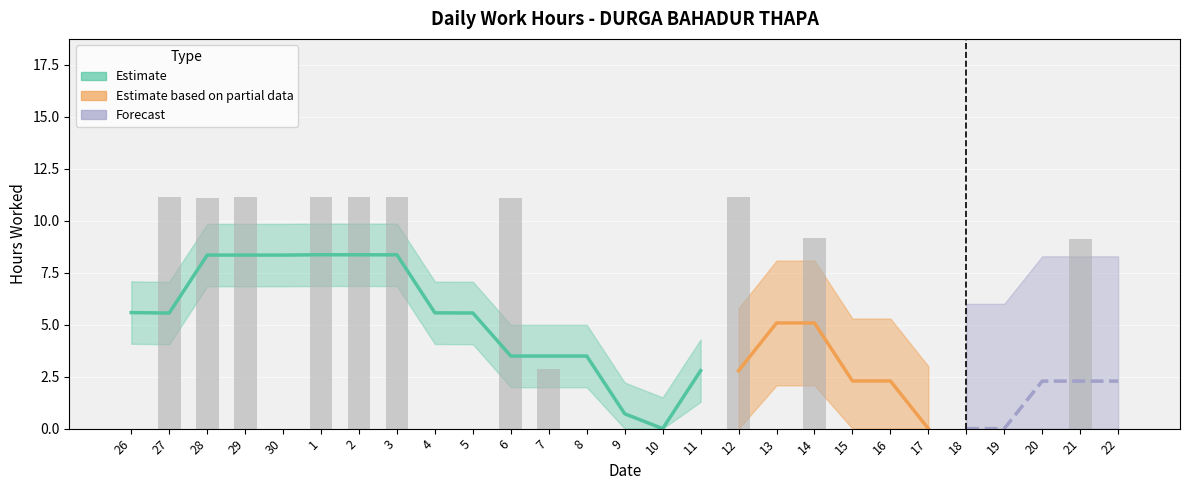

True or false: the data shows 3.2 at 2.

False